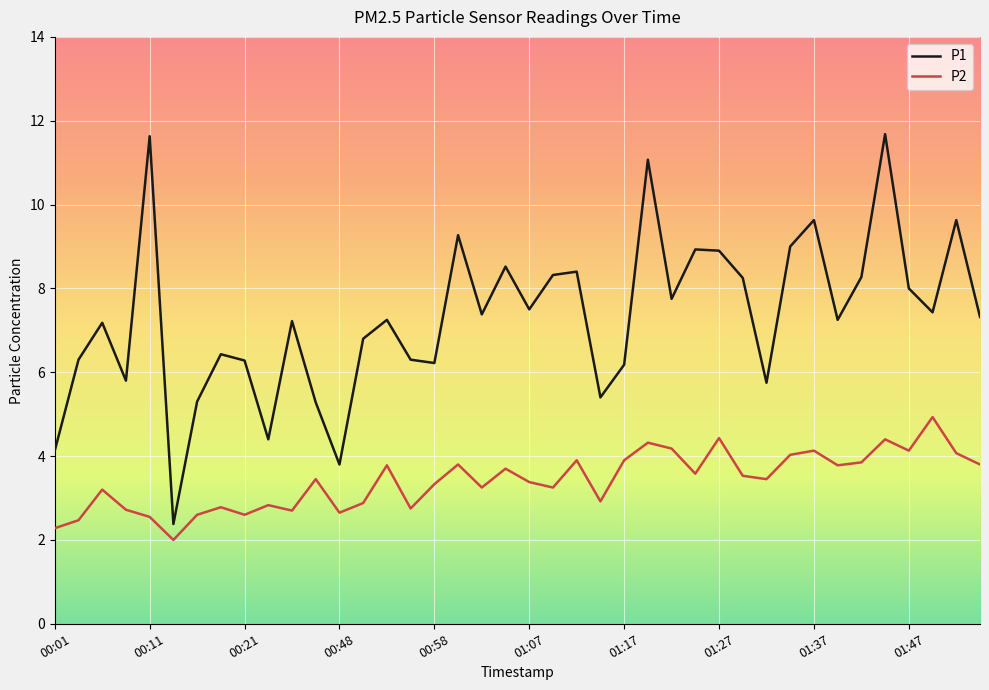

True or false: P1 and P2 cross at least once.

False